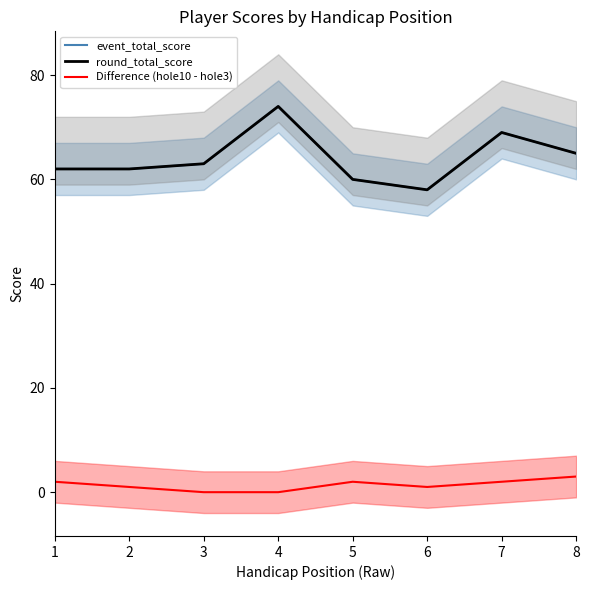

What is the value of the event_total_score point at the 2nd from the left?

62